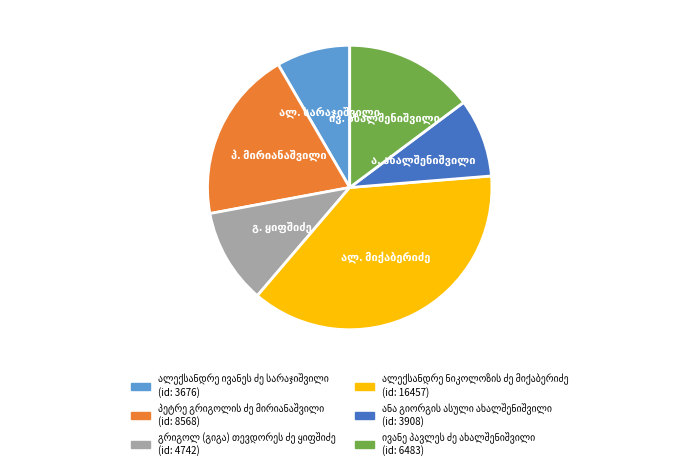

How many segments does this pie chart have?

6